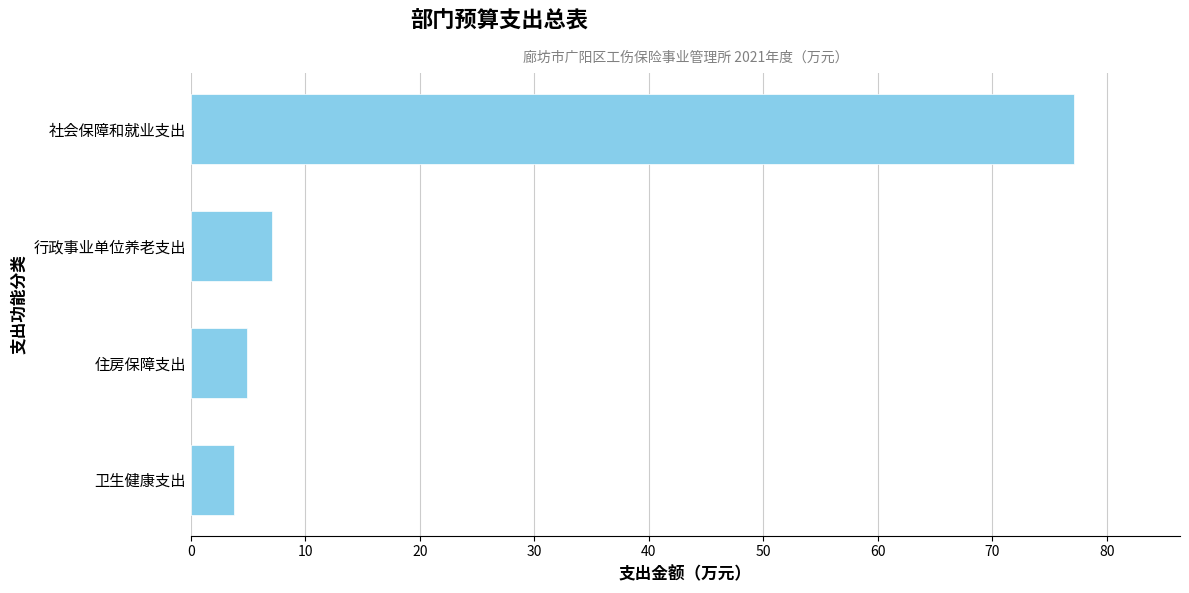

The value at 行政事业单位养老支出 is 10.3. True or false?

False